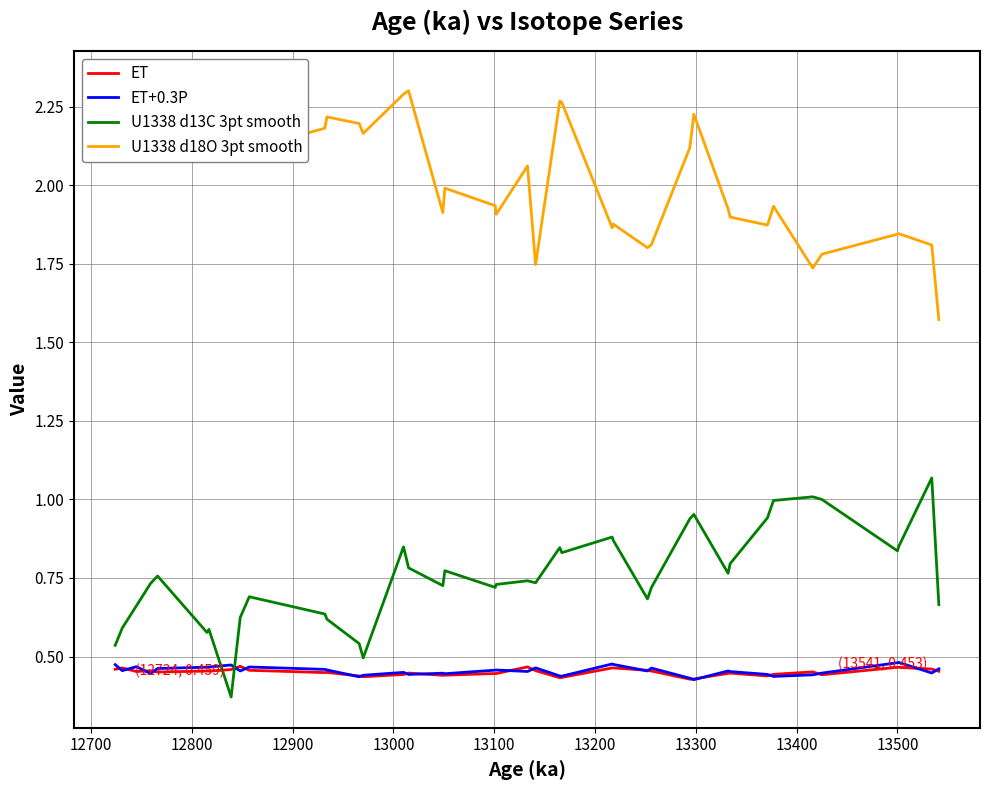

What are all the series names shown in the legend?

ET, ET+0.3P, U1338 d13C 3pt smooth, U1338 d18O 3pt smooth